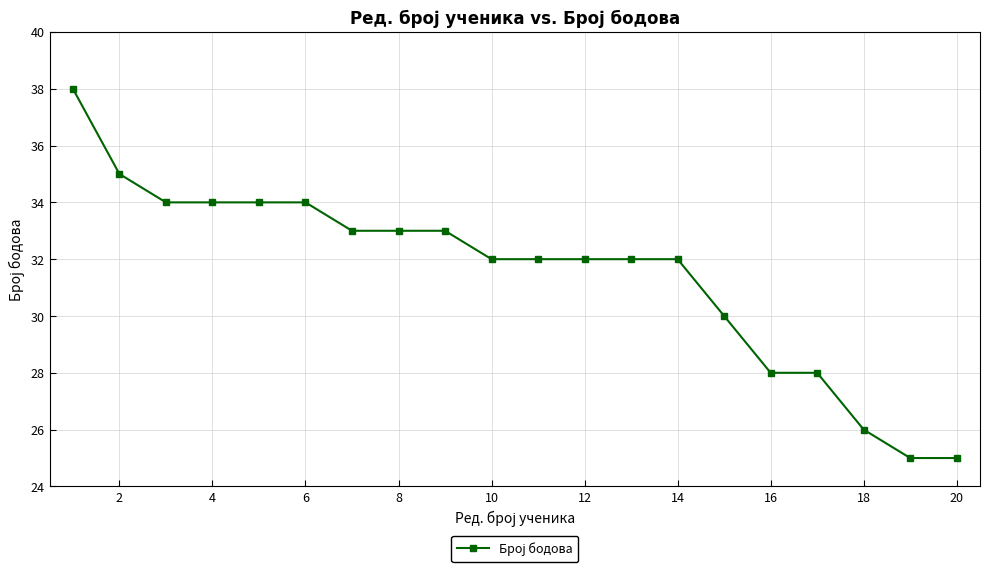

What is the greatest value displayed?

38